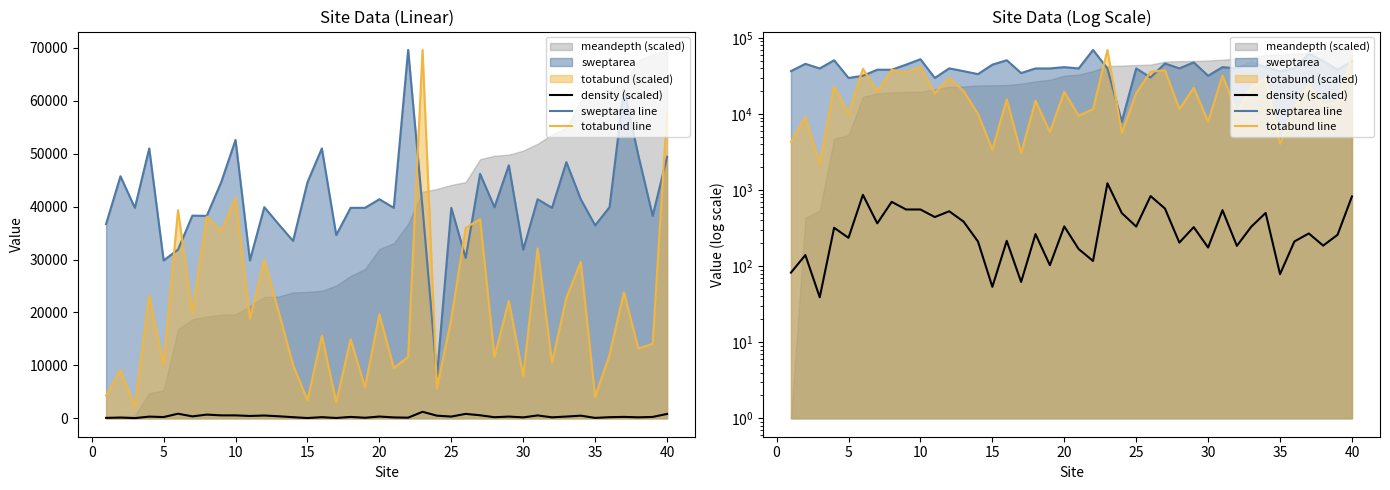

Reading left to right, list all the values displayed in this chart.

density (scaled): 82.3	140.0	39.0	319.8	236.0	867.1	365.6	700.7	556.5	556.5	442.7	527.3	385.2	211.2	53.5	215.3	62.0	264.0	103.0	333.4	168.0	117.1	1230.0	499.1	332.0	835.2	572.5	204.4	326.1	175.9	544.7	185.0	330.3	501.5	78.5	211.3	269.3	186.4	258.9	825.9
sweptarea line: 36710.0	45741.3	39775.0	51000.0	29831.3	31880.0	38300.0	38260.0	44600.0	52600.0	29831.3	39900.0	36660.0	33520.0	44600.0	51000.0	34630.0	39775.0	39775.0	41400.0	39775.0	69606.3	39775.0	7970.0	39775.0	30290.0	46200.0	39900.0	47820.0	31880.0	41400.0	39775.0	48410.0	41400.0	36460.4	39900.0	62170.0	49718.8	38260.0	49410.0
totabund line: 4300.9	9111.1	2207.0	23202.1	10016.5	39330.4	19919.8	38142.0	35312.4	41650.6	18788.0	29936.3	20089.6	10073.1	3395.4	15619.0	3055.9	14939.9	5828.8	19636.9	9507.2	11601.0	69606.3	5659.0	18788.0	35991.5	37632.7	11601.0	22183.5	7979.3	32086.8	10469.2	22749.4	29540.2	4074.5	11997.2	23824.6	13185.6	14091.0	58061.8